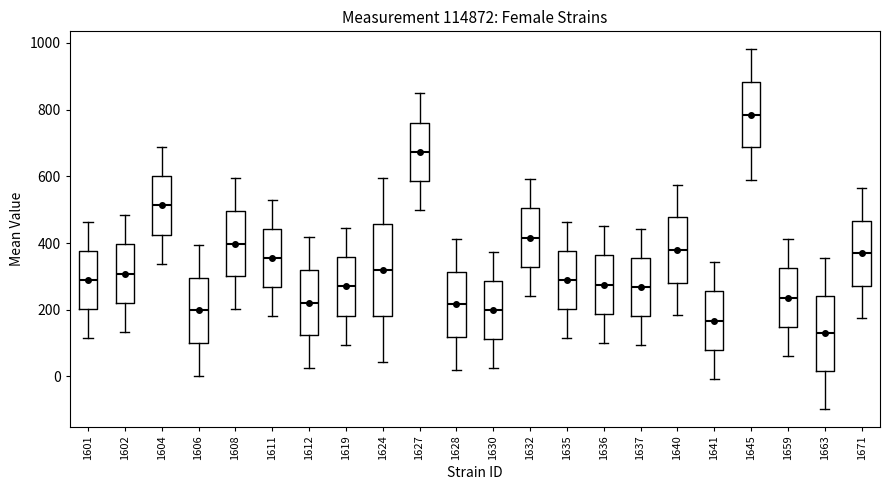

Where is the upper edge of the box at x = 1641 on the y-axis? The values are not printed on the chart, so give them approximately, as read against the axis.

260